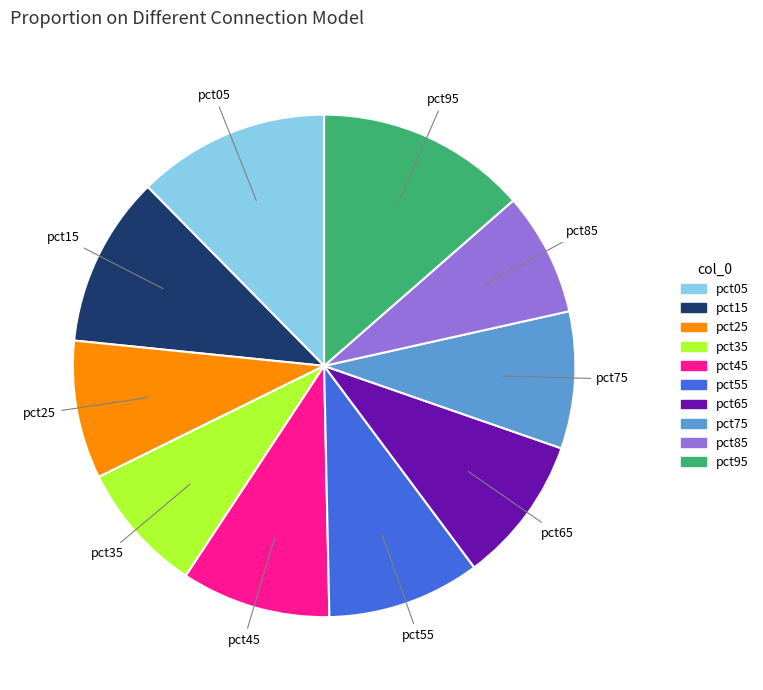

Which category has the biggest portion of the pie?

pct95